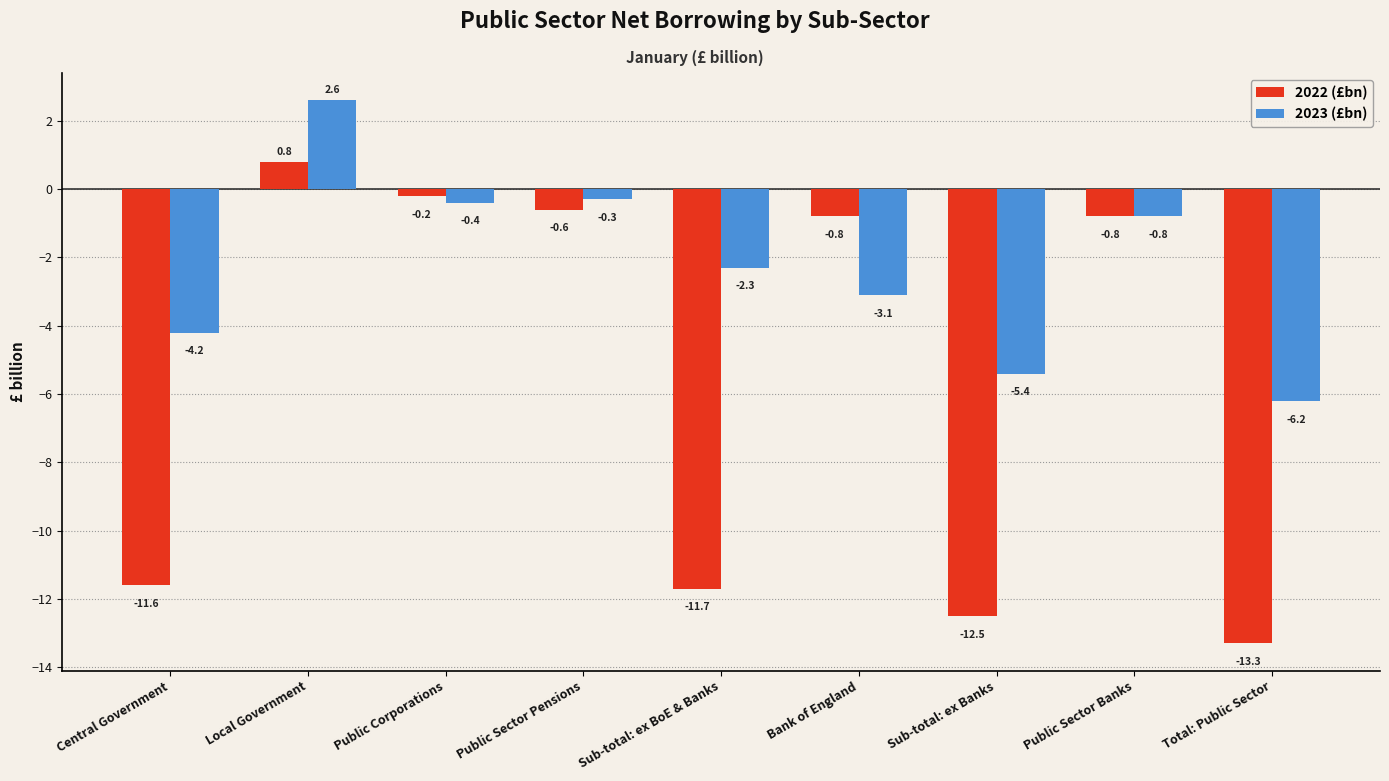

True or false: 2022 (£bn) has a value of -11.7 at Sub-total: ex BoE & Banks.

True